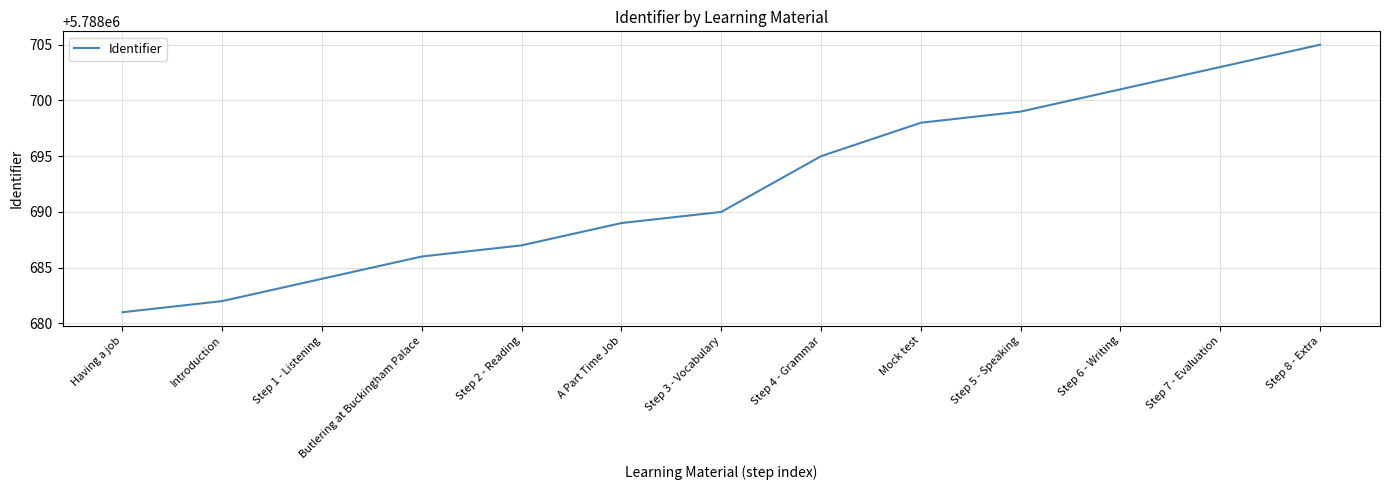

Where is the data nearest to the value 5788693?

Step 4 - Grammar